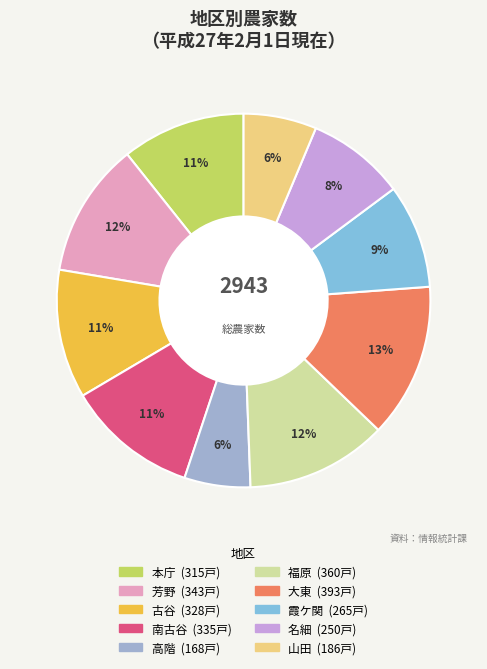

What is the change in value from 本庁 to 大東?

+78